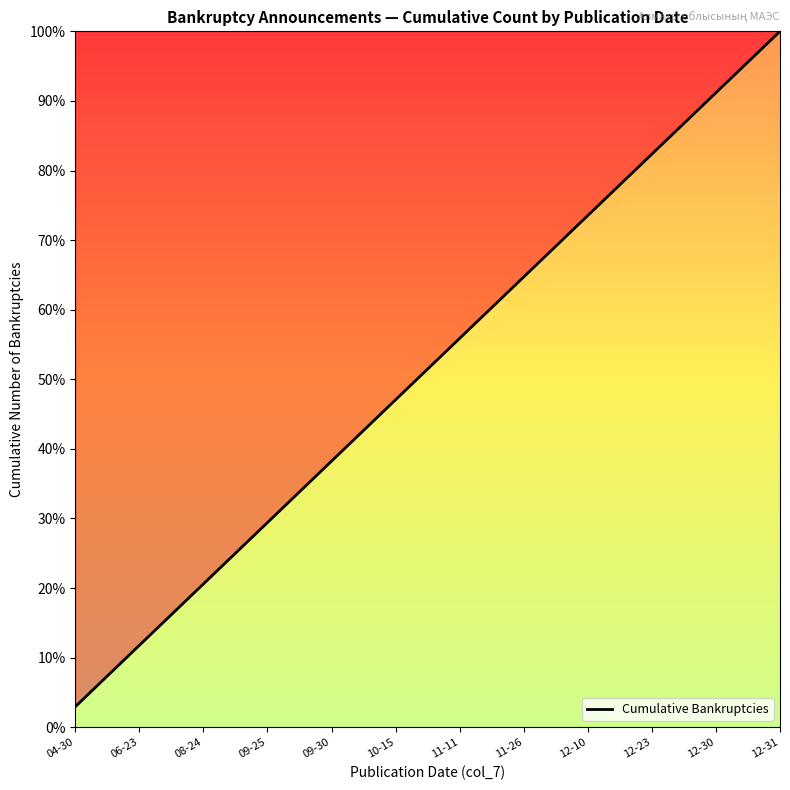

Does the chart display data point markers on the line(s)?

No